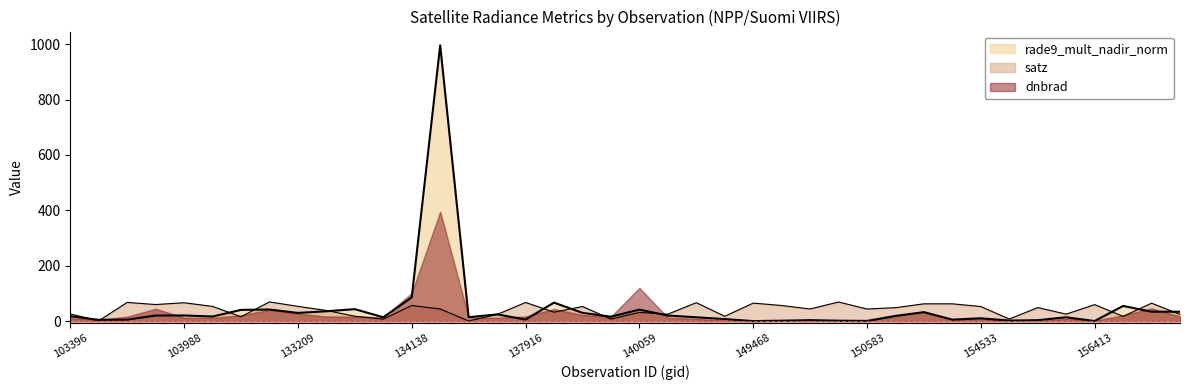

List the series in order of their peak value, lowest first.

satz, dnbrad, rade9_mult_nadir_norm